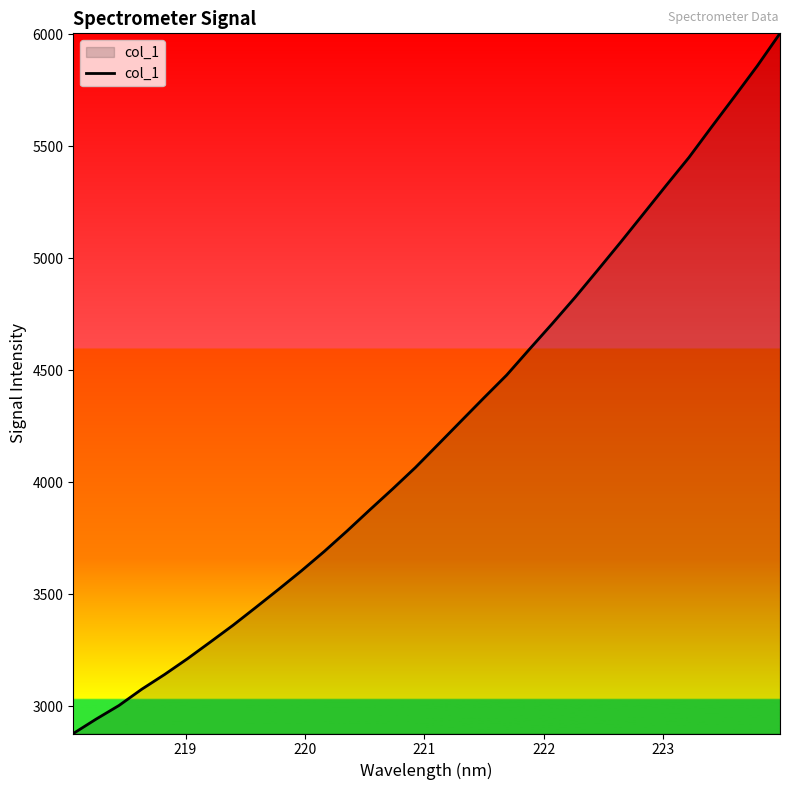

Count the number of data series in this chart.

1